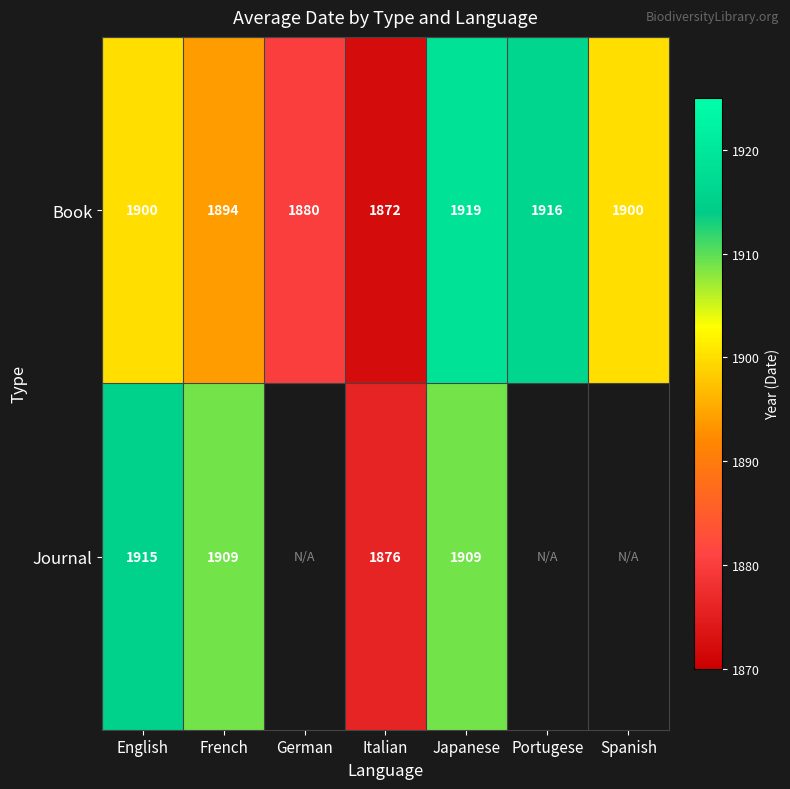

Count the number of categories in the chart.

7